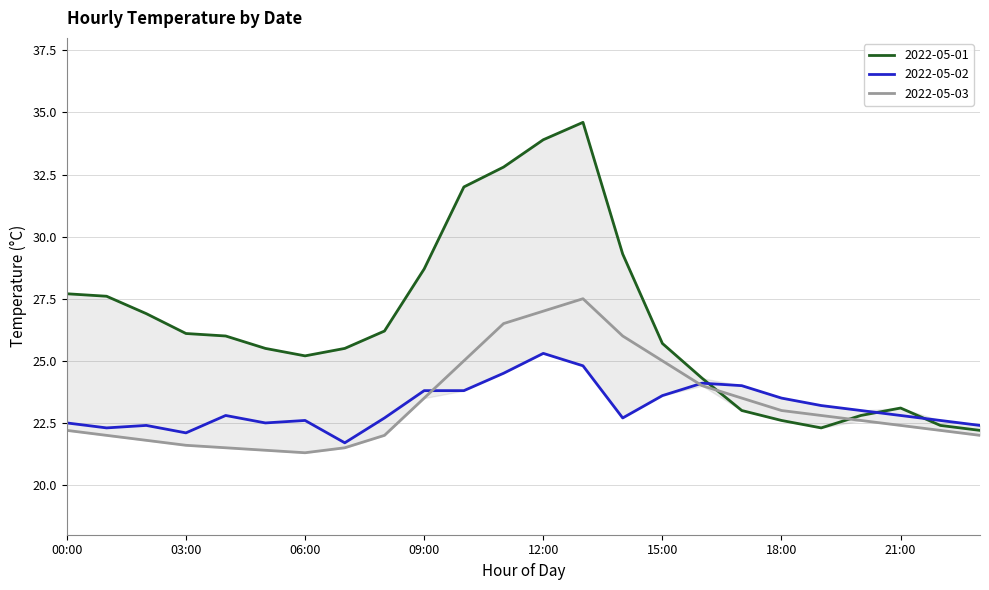

Which series has the widest spread of values?

2022-05-01